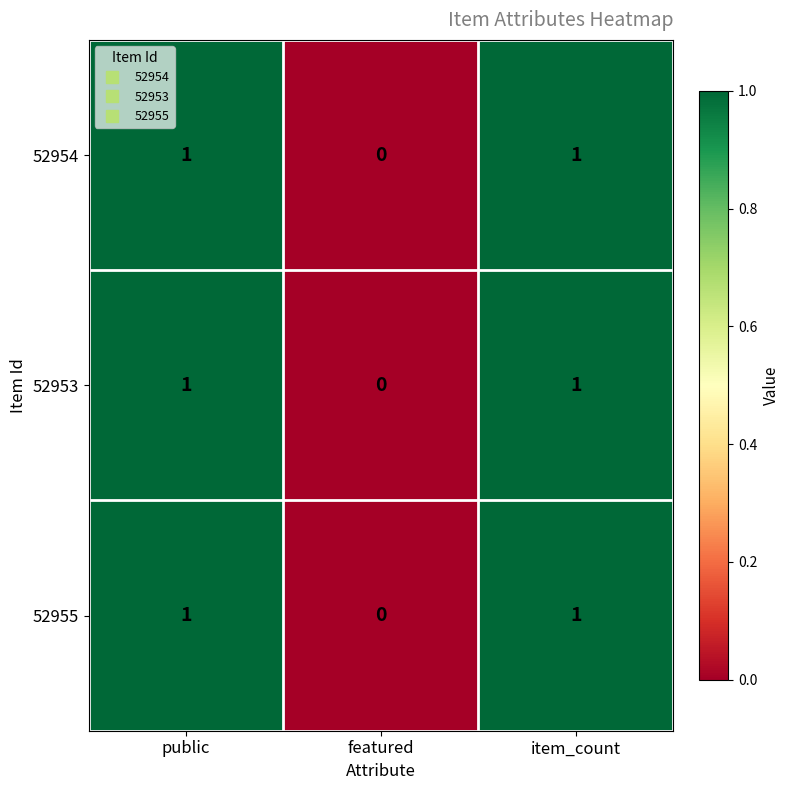

How many data points does each series have?

3